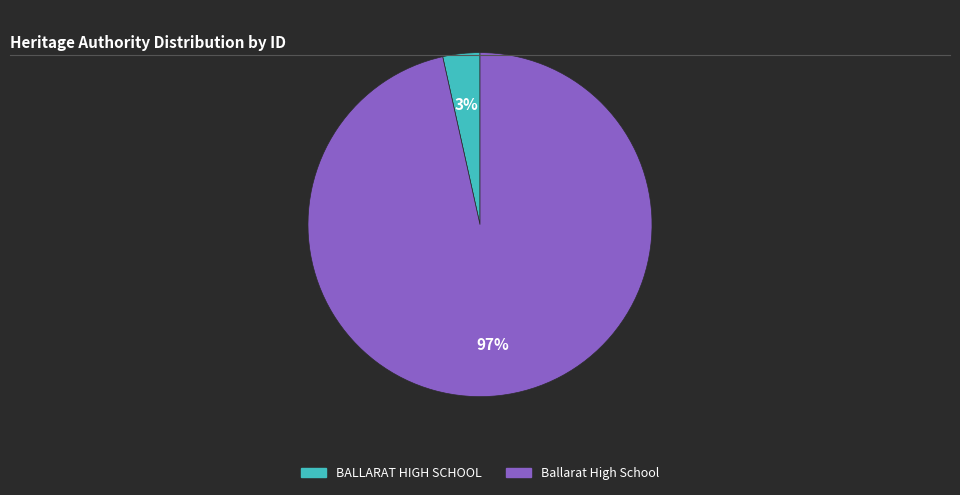

Rank the categories by value from highest to lowest.

Ballarat High School, BALLARAT HIGH SCHOOL